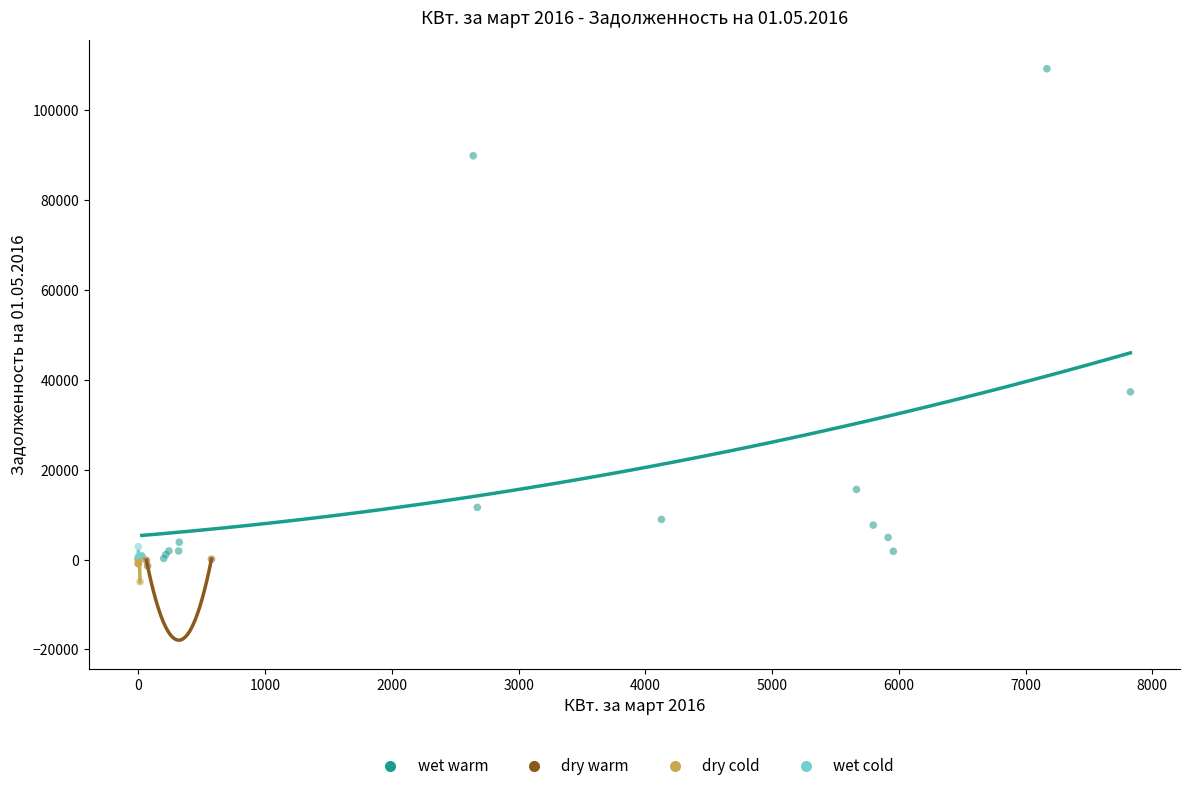

What are all the series names shown in the legend?

wet warm, dry warm, dry cold, wet cold